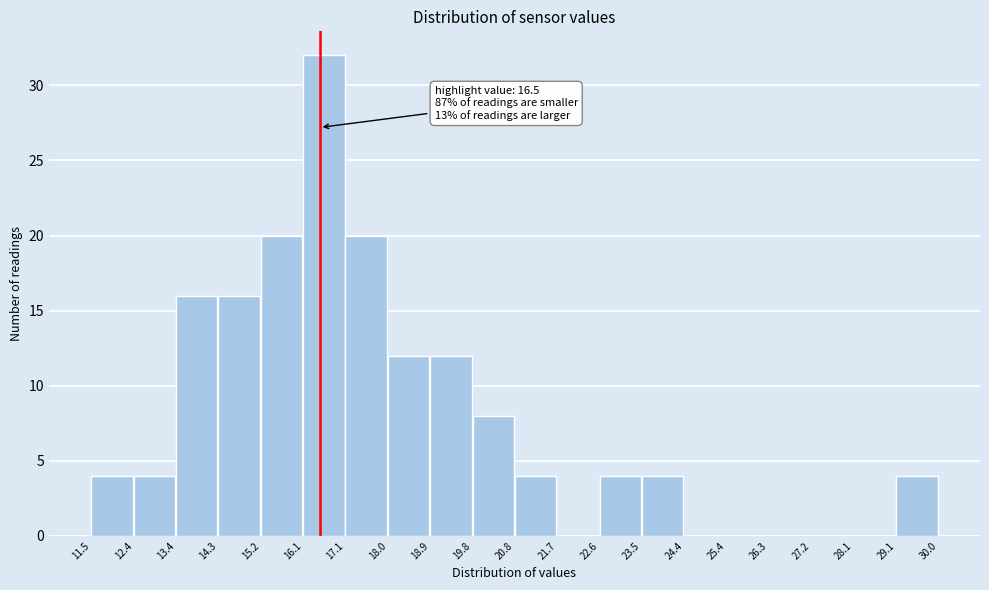

Which range on the x-axis has the tallest bar?

16.1 to 17.1